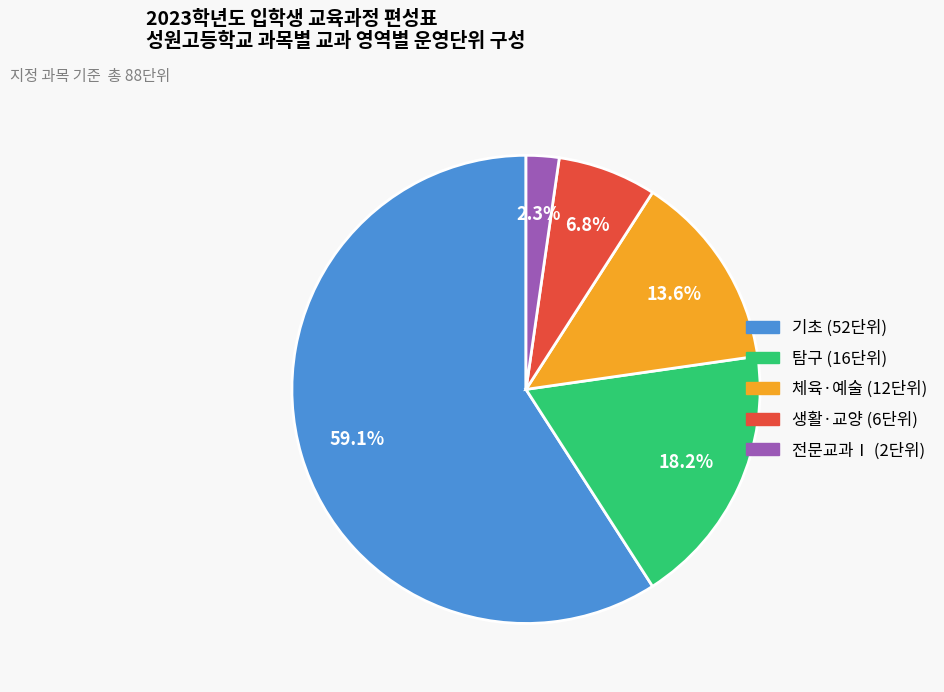

Is there any slice that represents more than half of the pie?

Yes